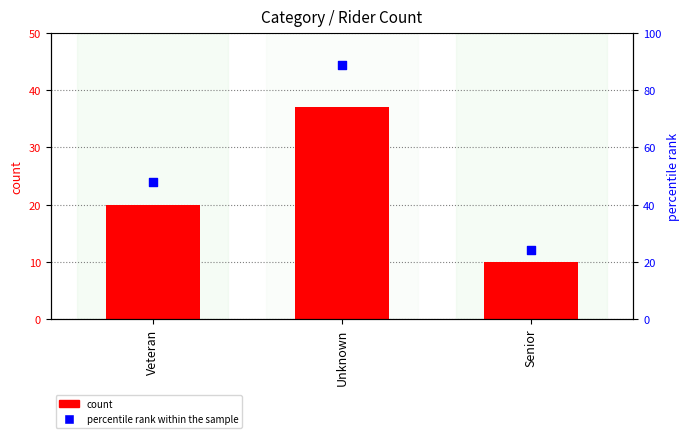

Which series has the largest total across all categories?

percentile rank within the sample